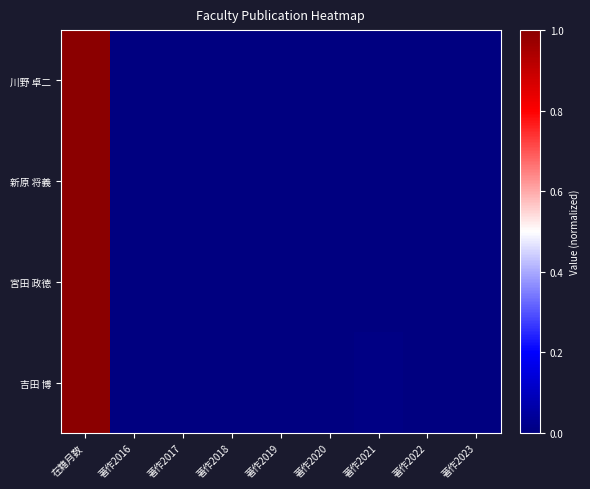

Reading right to left, transcribe all the data shown in this chart.

川野 卓二: 著作2023=0.0	著作2022=0.0	著作2021=0.0	著作2020=0.0	著作2019=0.0	著作2018=0.0	著作2017=0.0	著作2016=0.0	在籍月数=1.0
新原 将義: 著作2023=0.0	著作2022=0.0	著作2021=0.0	著作2020=0.0	著作2019=0.0	著作2018=0.0	著作2017=0.0	著作2016=0.0	在籍月数=1.0
宮田 政徳: 著作2023=0.0	著作2022=0.0	著作2021=0.0	著作2020=0.0	著作2019=0.0	著作2018=0.0	著作2017=0.0	著作2016=0.0	在籍月数=1.0
吉田 博: 著作2023=0.0	著作2022=0.0	著作2021=0.0	著作2020=0.0	著作2019=0.0	著作2018=0.0	著作2017=0.0	著作2016=0.0	在籍月数=1.0